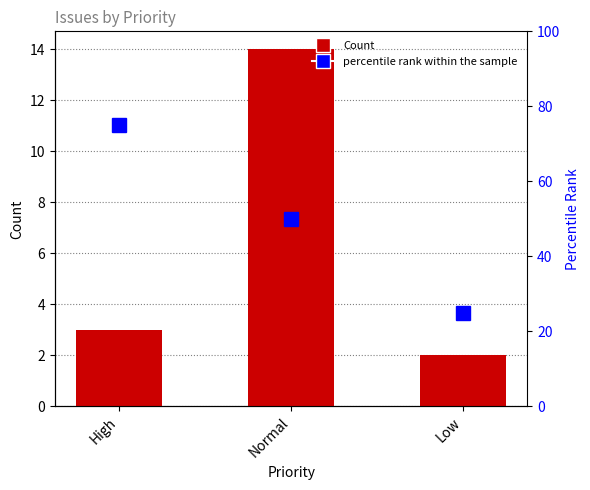

Reading left to right, extract all data points from this chart.

High=3	Normal=14	Low=2